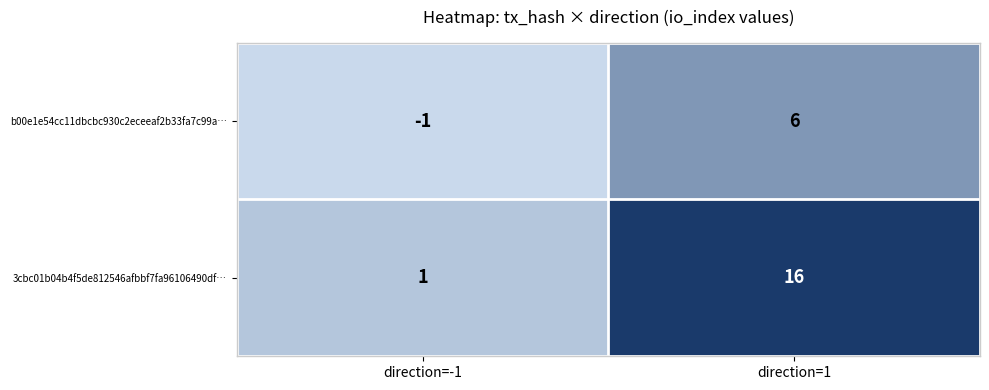

Rank the series by their average value, from lowest to highest.

b00e1e54cc11dbcbc930c2eceeaf2b33fa7c99a…, 3cbc01b04b4f5de812546afbbf7fa96106490df…